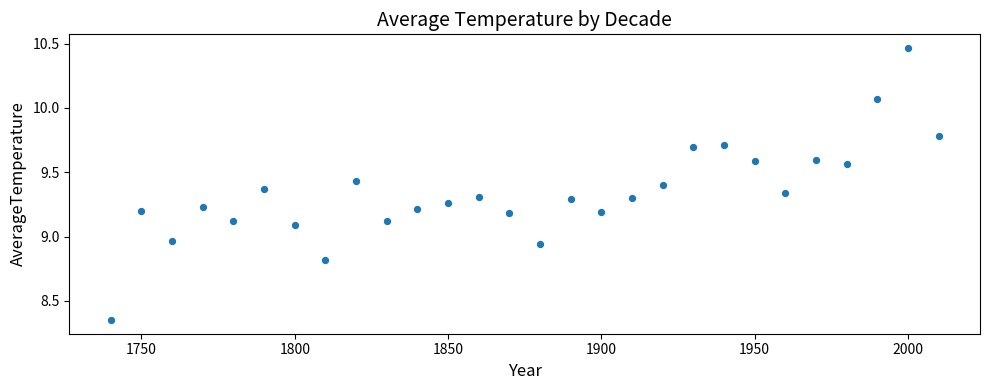

What is the range of Y values (max minus min)?

2.1